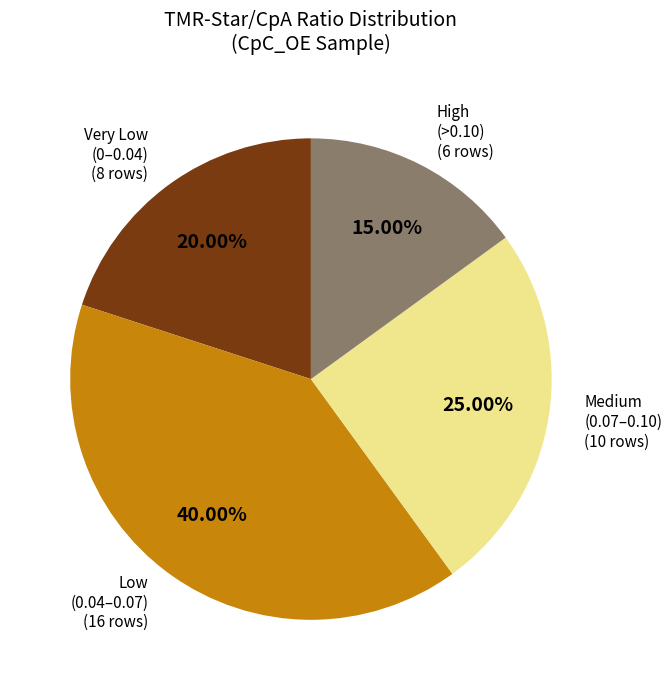

Is there a majority slice in this chart?

No